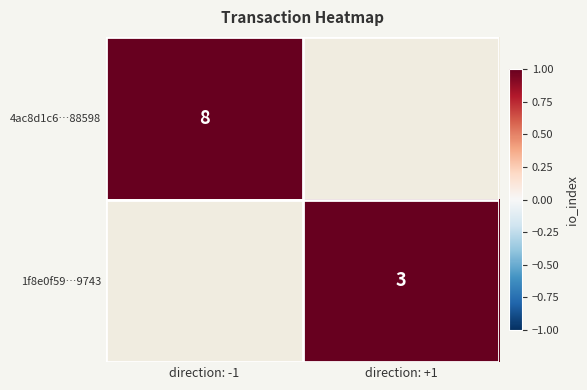

True or false: 4ac8d1c6…88598 has a value of 11 at direction: -1.

False